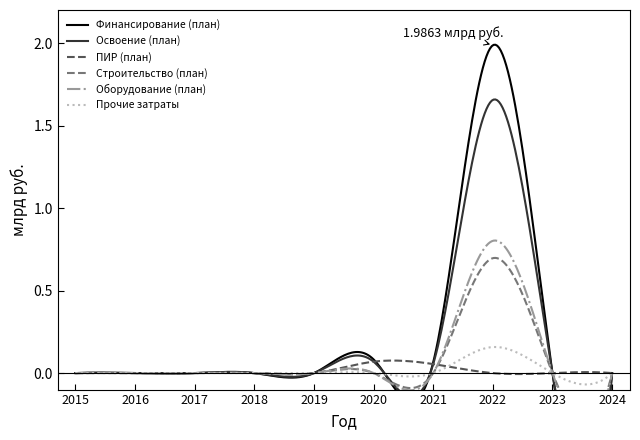

At which label is Прочие затраты closest to 0?

2015